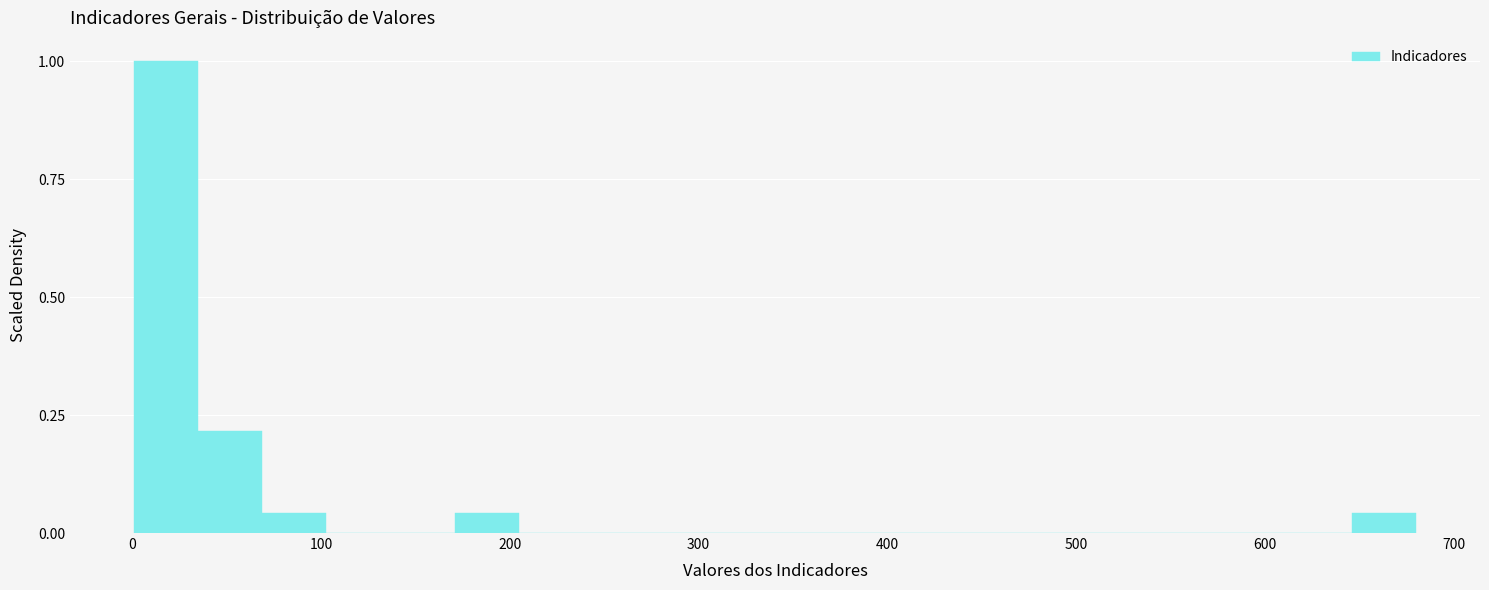

Read against the x-axis, roughly where is the centre of the tallest bar?

20